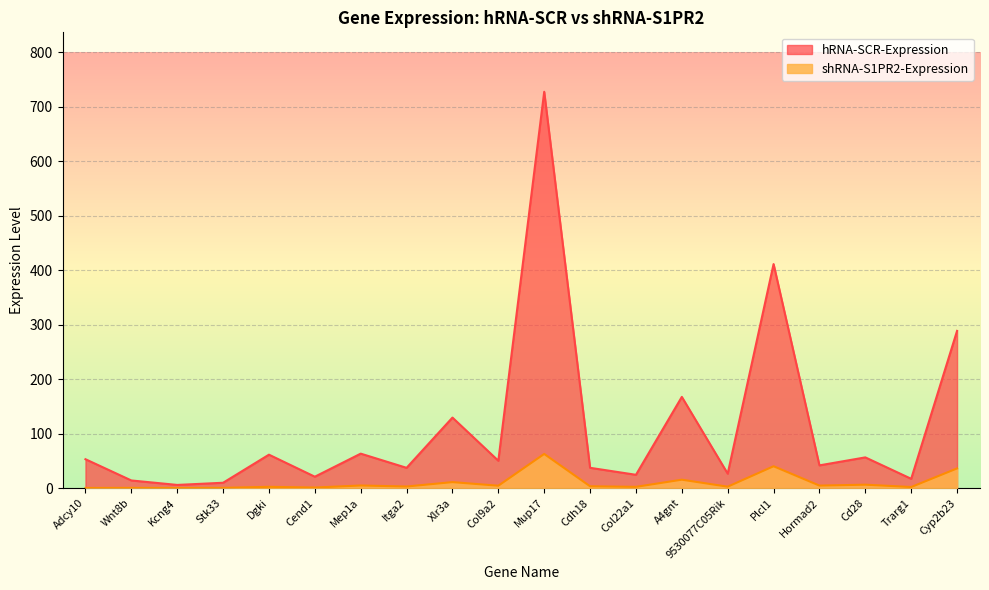

How many series are shown in this chart?

2